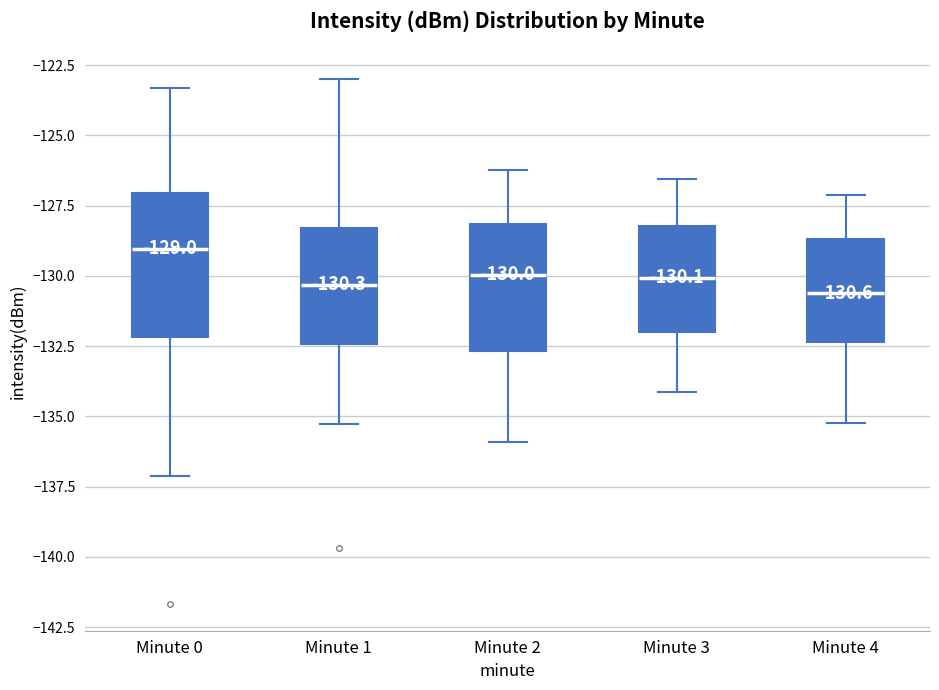

Which box has the highest median line?

Minute 0